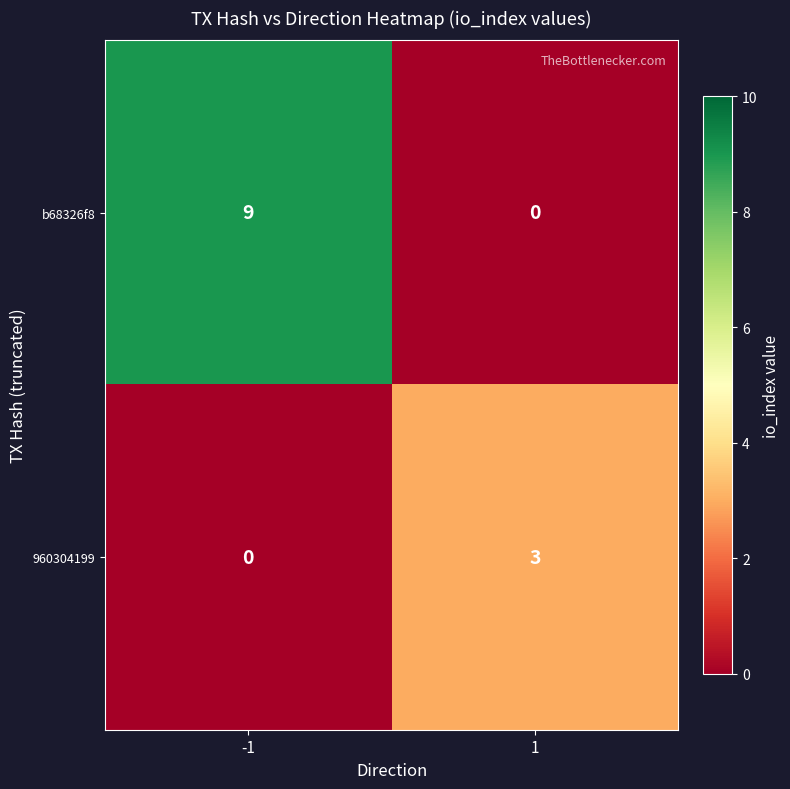

Rank the series by their maximum value, from highest to lowest.

b68326f8, 960304199